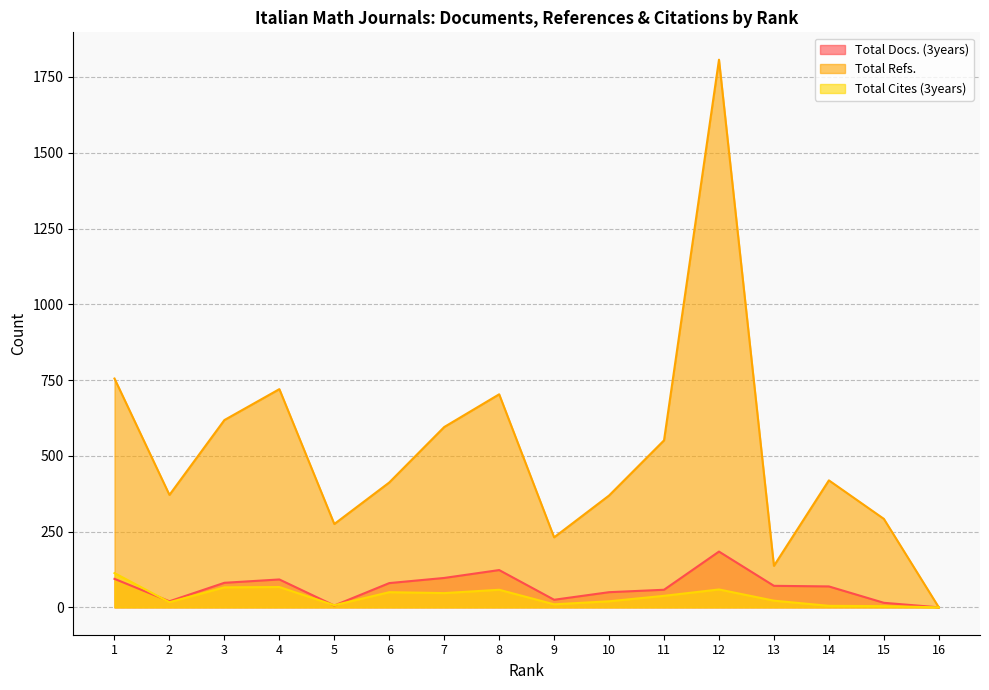

What is the maximum value for Total Docs. (3years)?

184